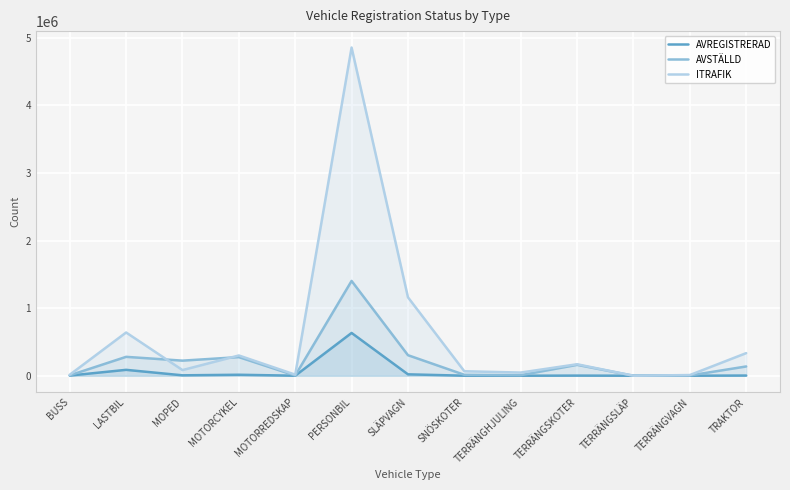

At which category does AVSTÄLLD reach its first local peak?

LASTBIL